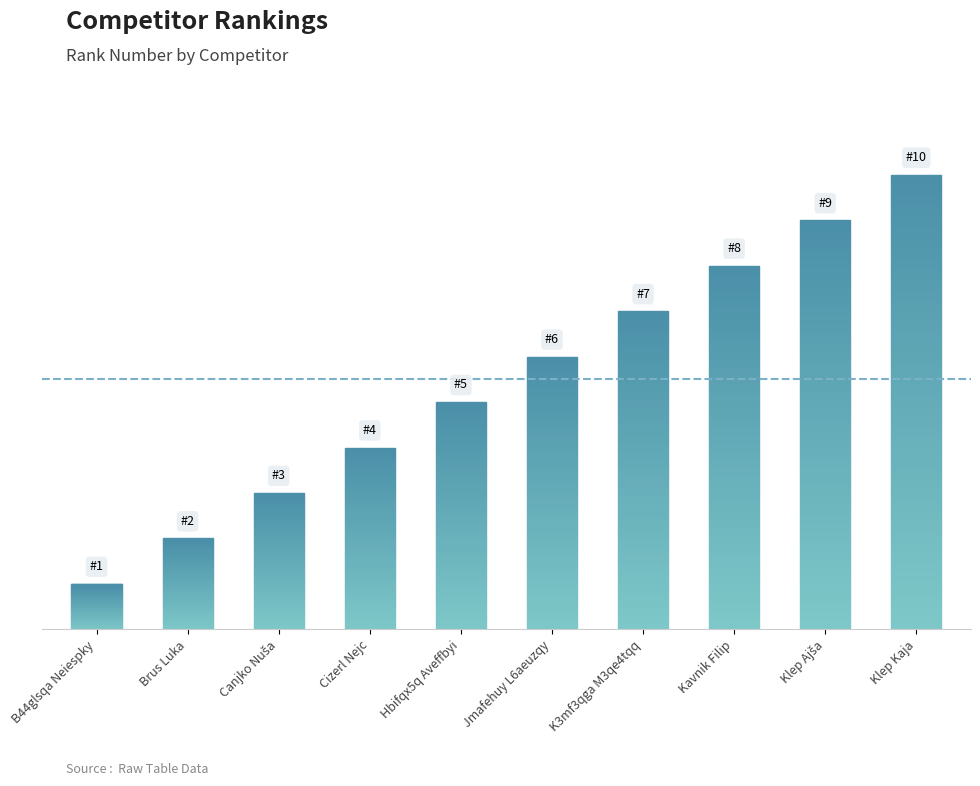

Reading left to right, what are all the values shown in this chart?

1	2	3	4	5	6	7	8	9	10